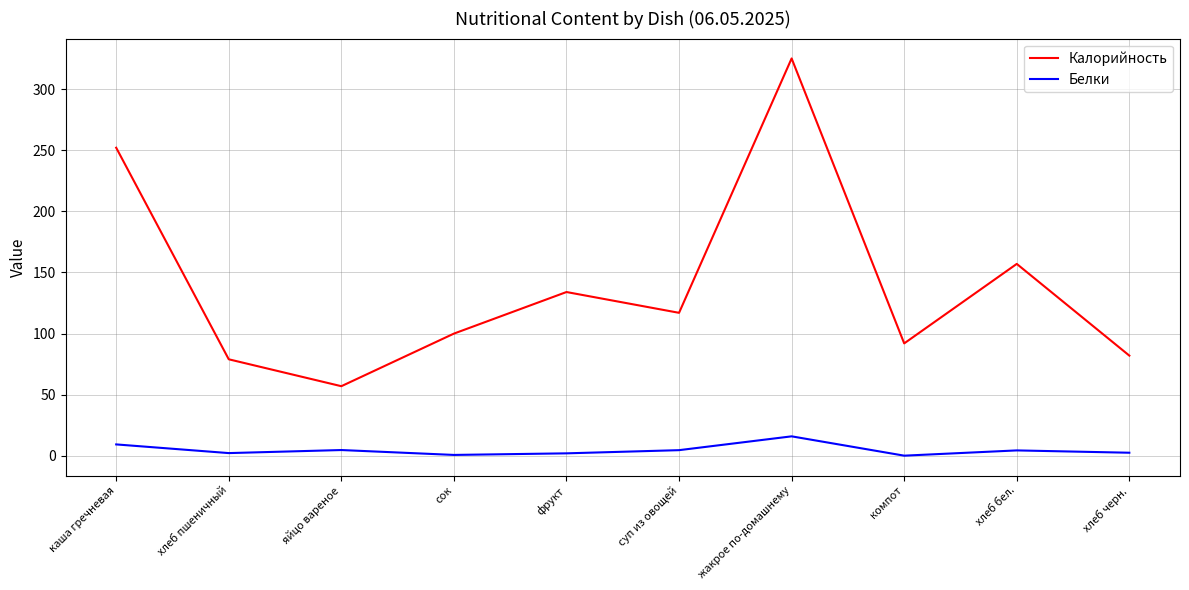

True or false: Калорийность has a value of 117.0 at суп из овощей.

True